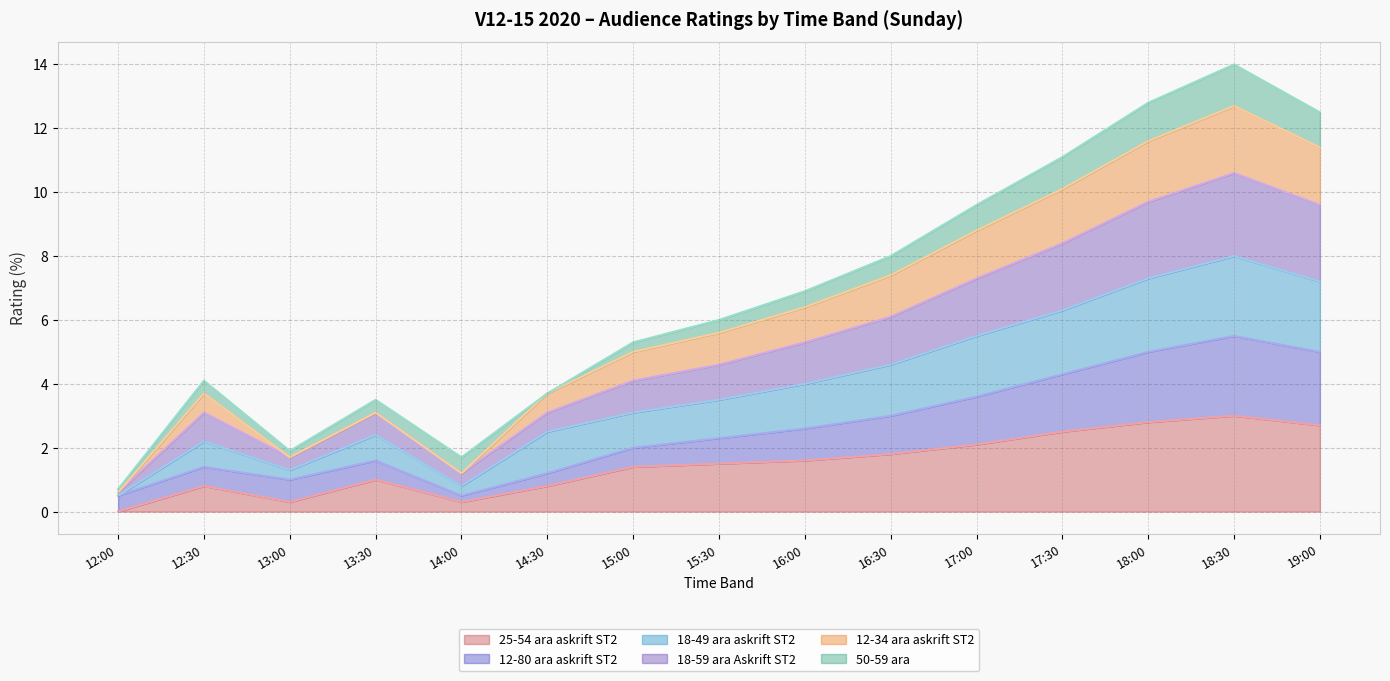

Where is 25-54 ara askrift ST2 nearest to the value 1?

13:30